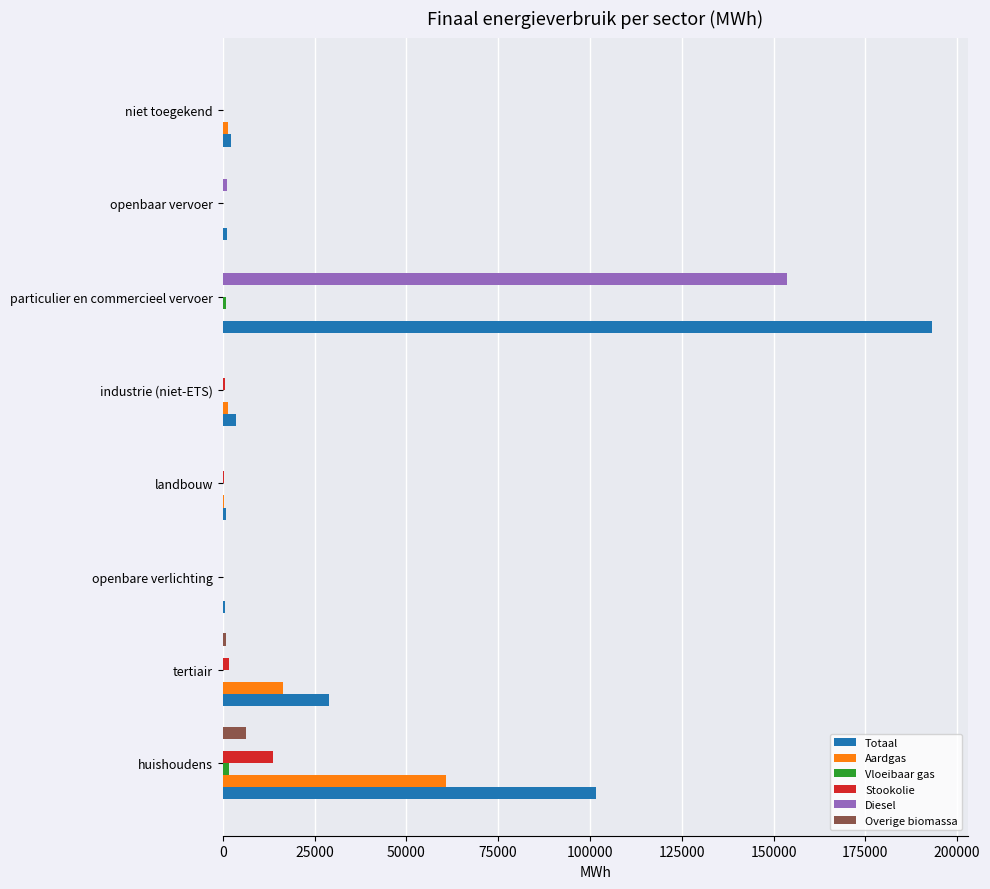

Which series has the largest total across all categories?

Totaal